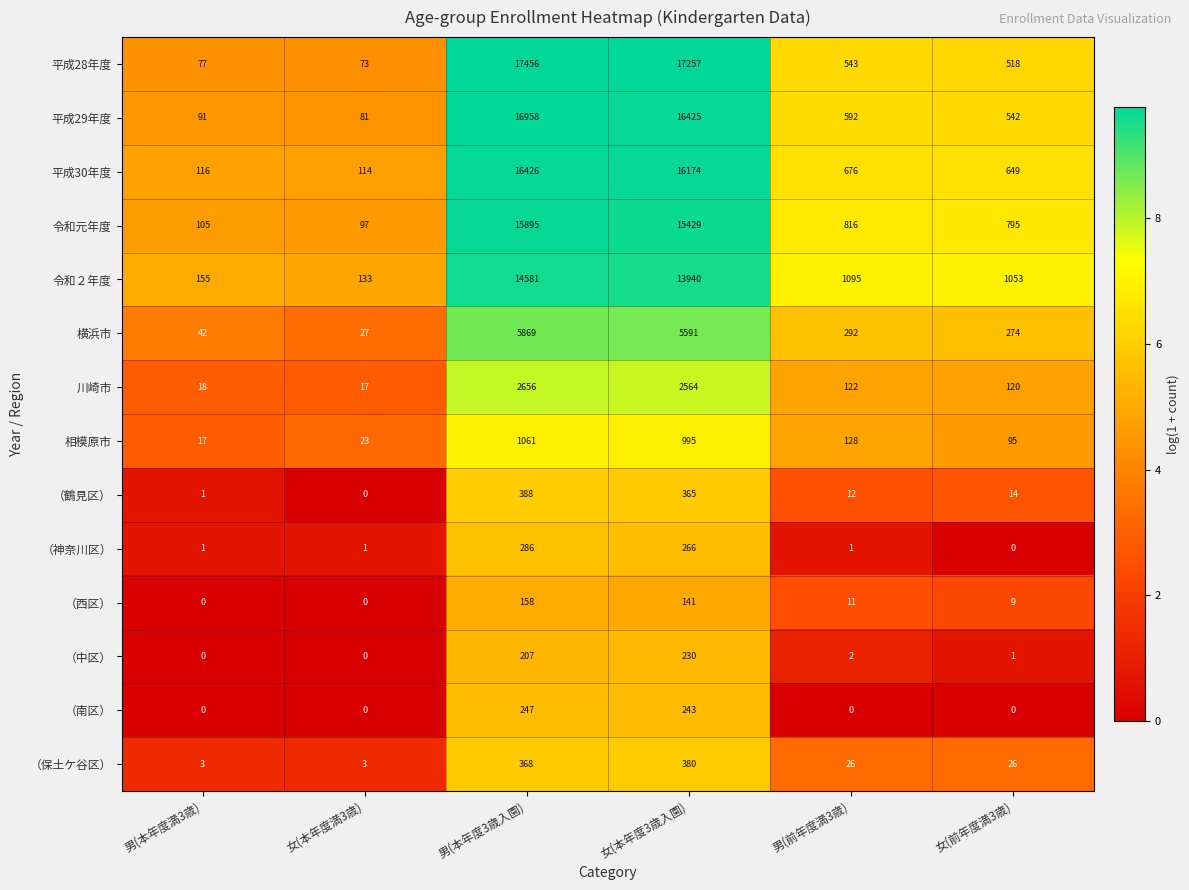

What is the sum of the 平成30年度 values at 男(本年度満3歳) and 女(本年度3歳入園)?

16290